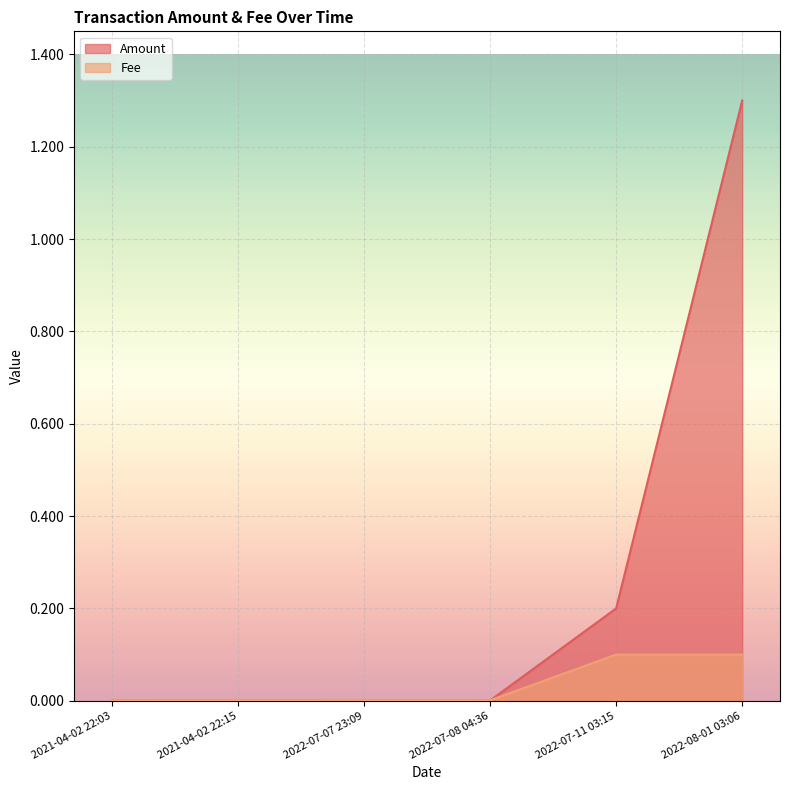

The Fee series shows 0.0 at 2022-07-08 04:36. True or false?

False